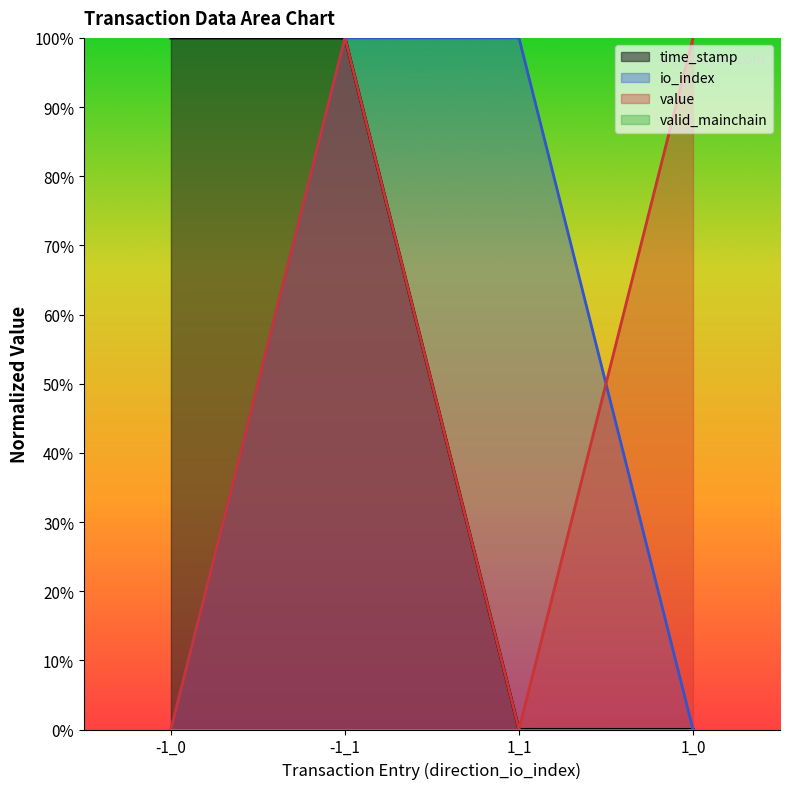

What is the greatest value displayed?

100.0